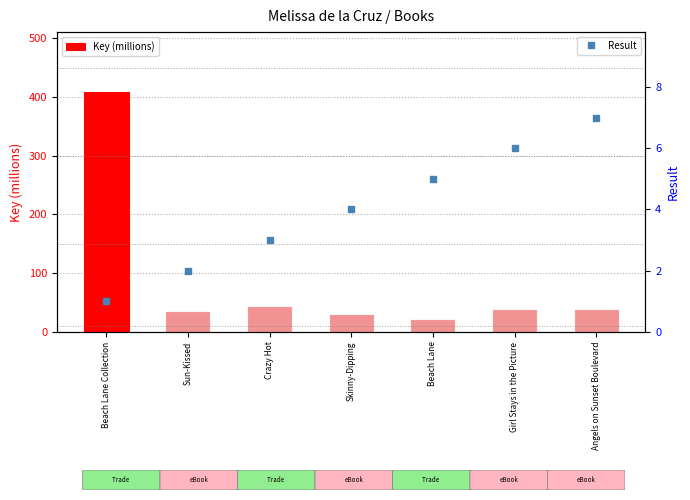

The value of Key (millions) at Skinny-Dipping is 49.0. True or false?

False